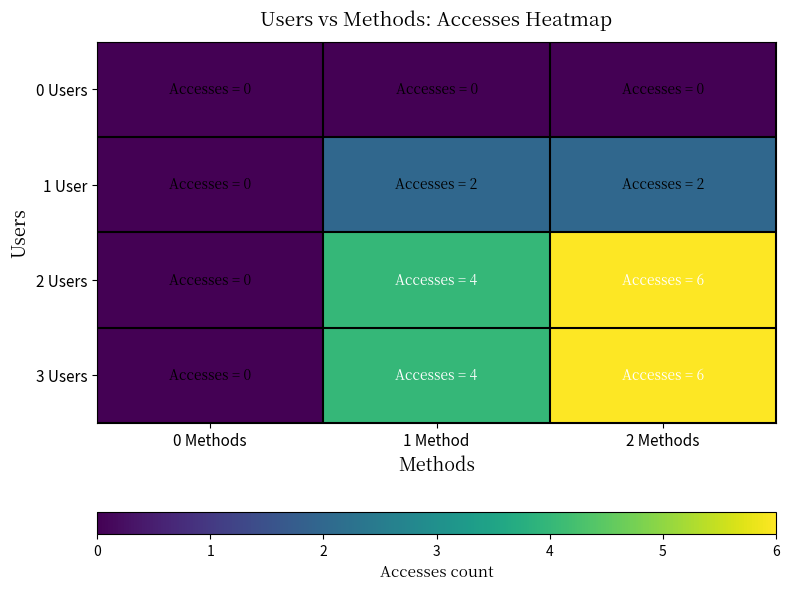

Which series has the largest total across all categories?

2 Users